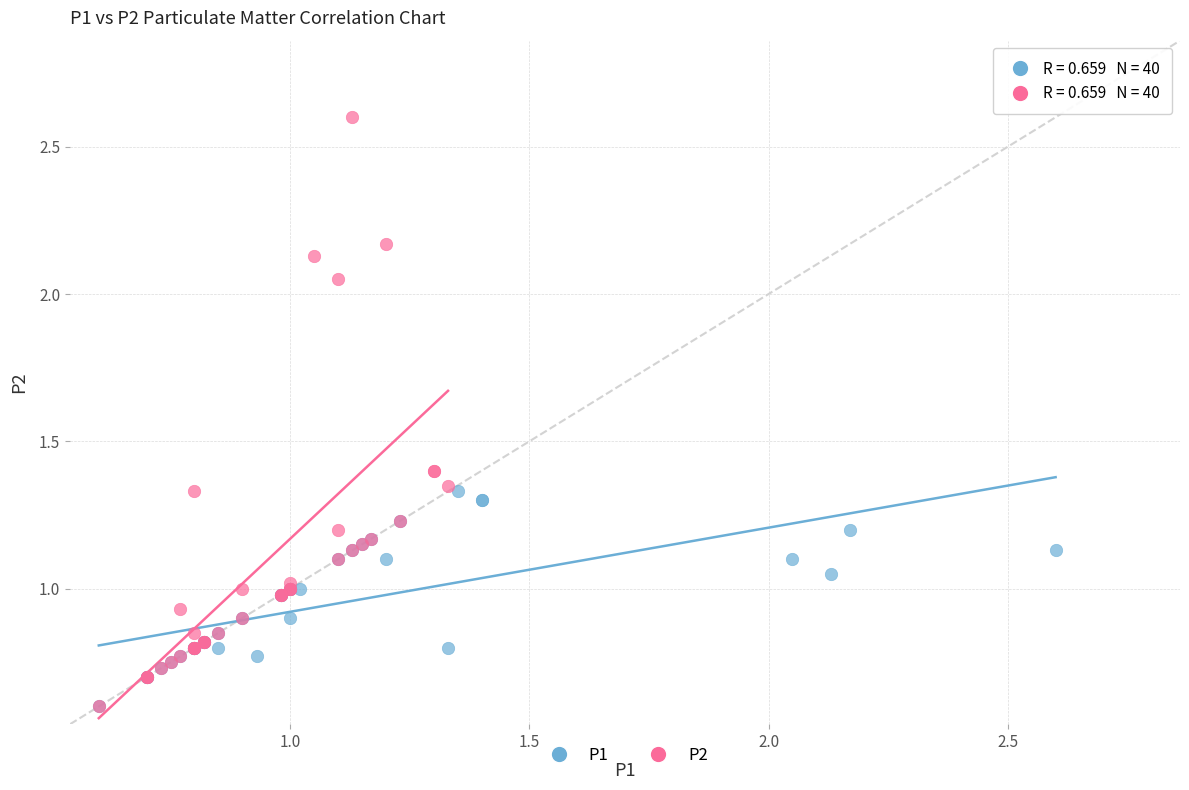

Which series has the widest spread of Y values?

P2